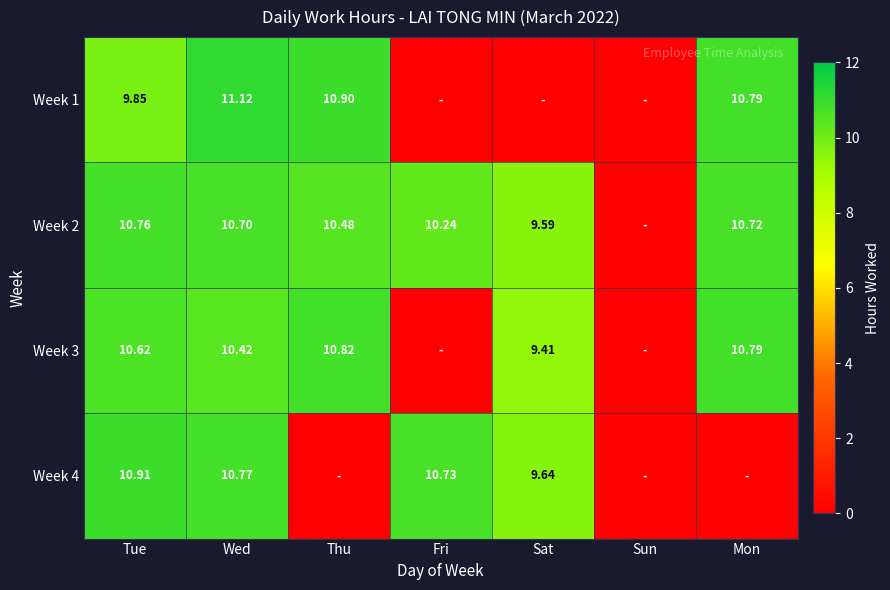

True or false: Week 3 has a value of 3.1 at Thu.

False